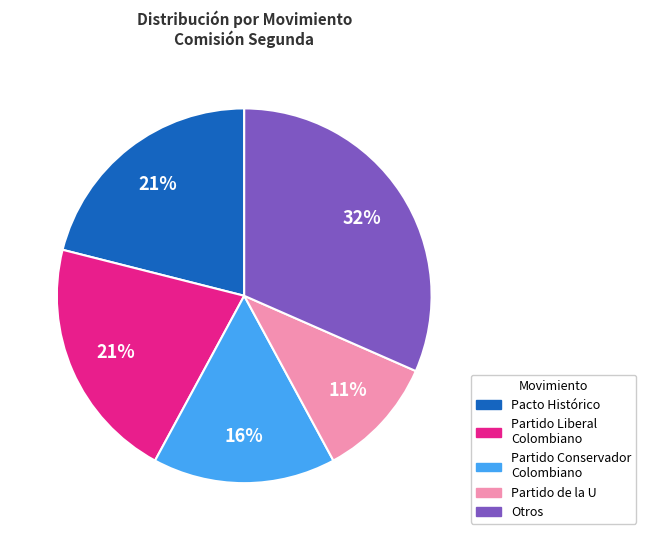

Is there any slice that represents more than half of the pie?

No